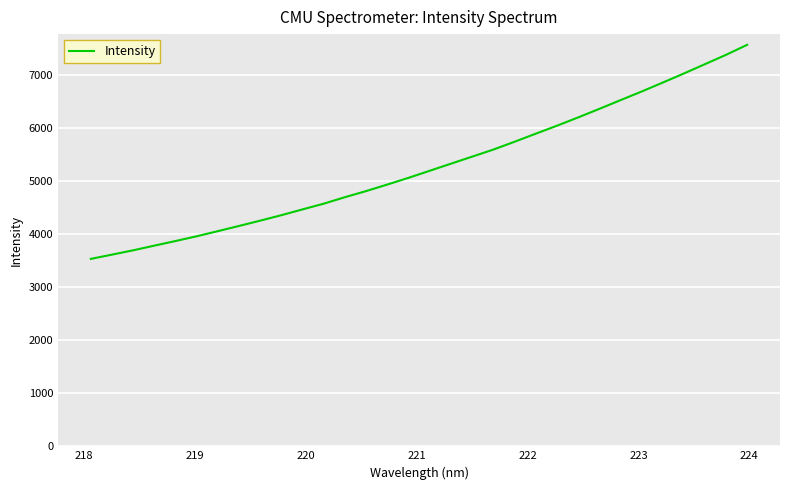

What is the maximum value shown in the chart?

7561.1